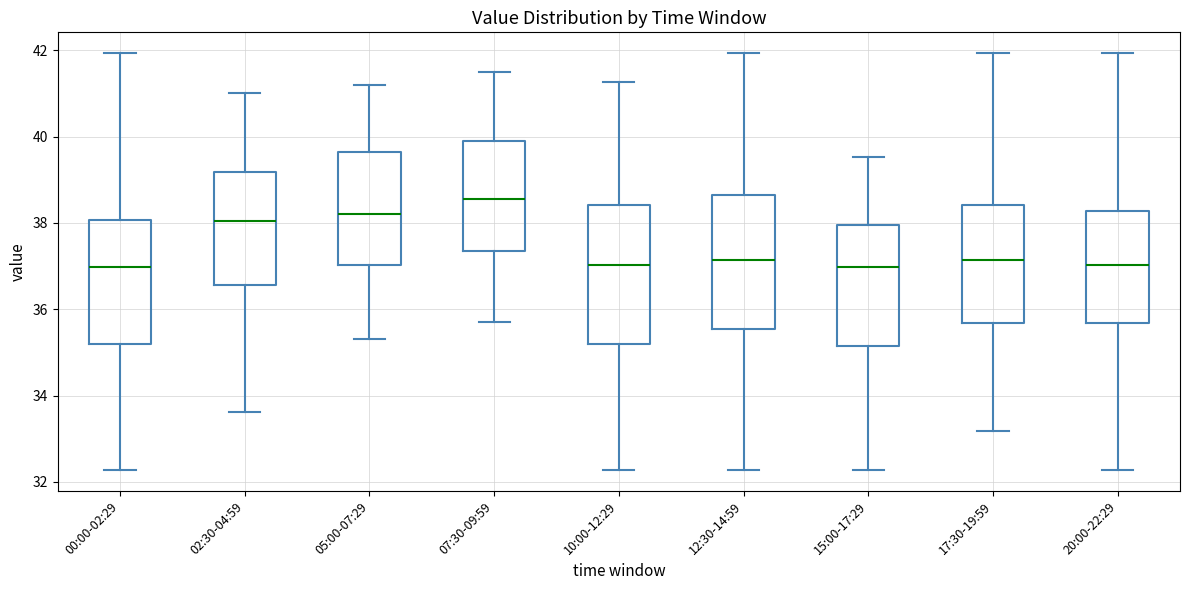

Which box has the highest median line?

07:30-09:59